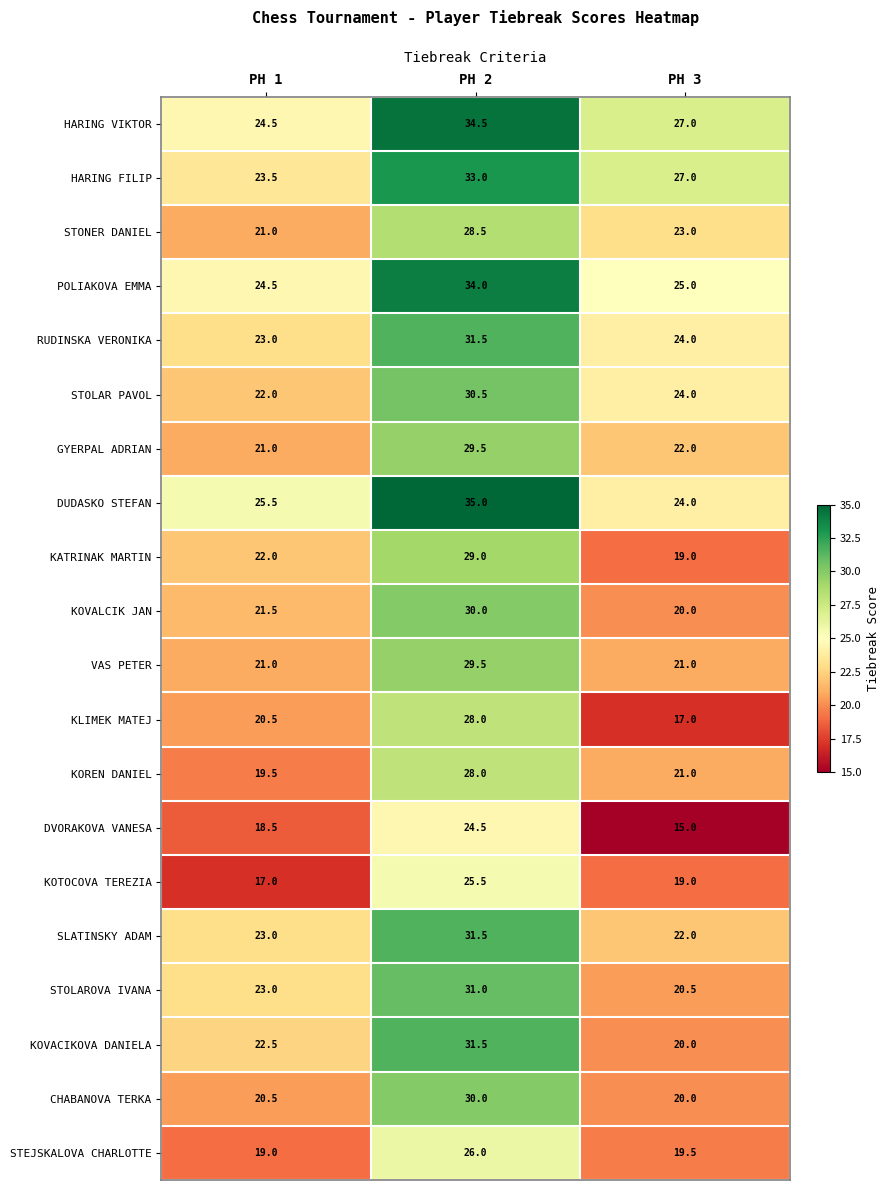

The GYERPAL ADRIAN series shows 6.5 at PH 2. True or false?

False